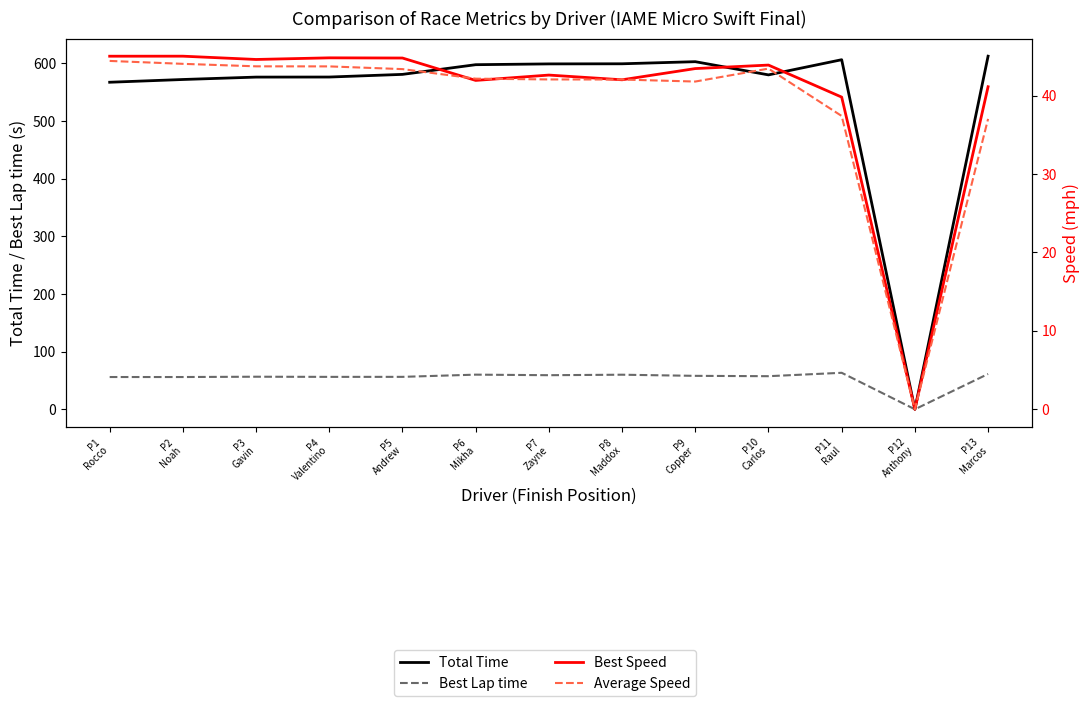

How many values in the Best Lap time series are below 57?

6